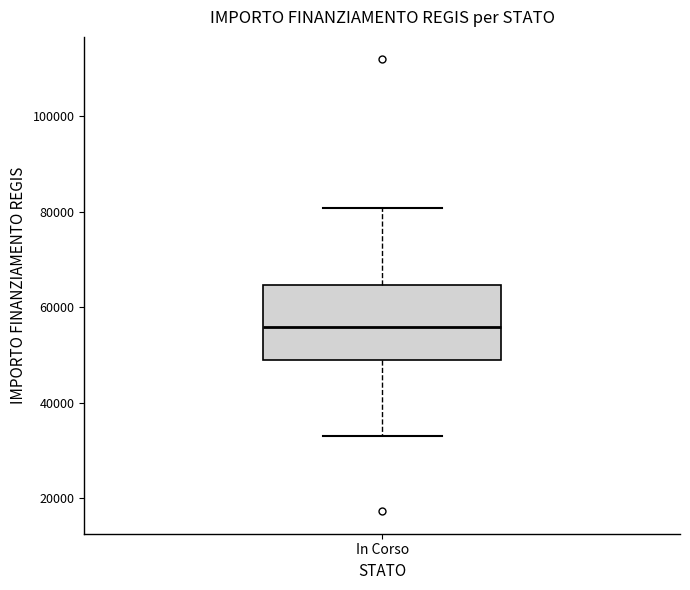

Transcribe this box plot: give where the median line is, the range the box spans, and where the two whiskers end, as read against the y-axis. The values are not printed on the chart, so give them approximately, as read against the axis.

median 56000, box 50000 to 64000, whiskers 32000 to 80000